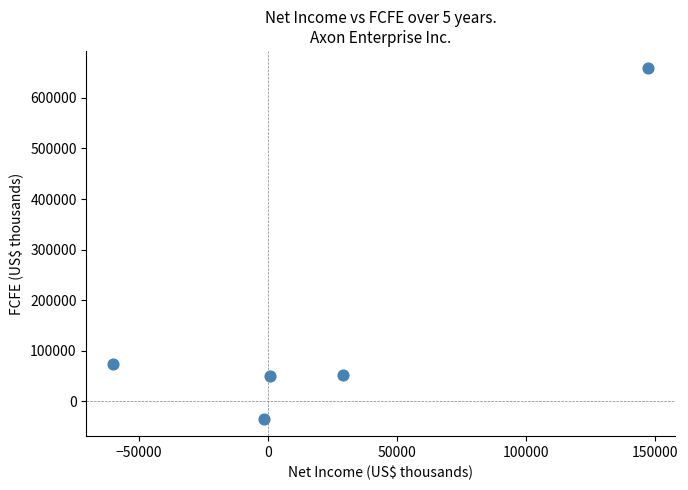

What Y value in the scatter plot is closest to 312010?

74259